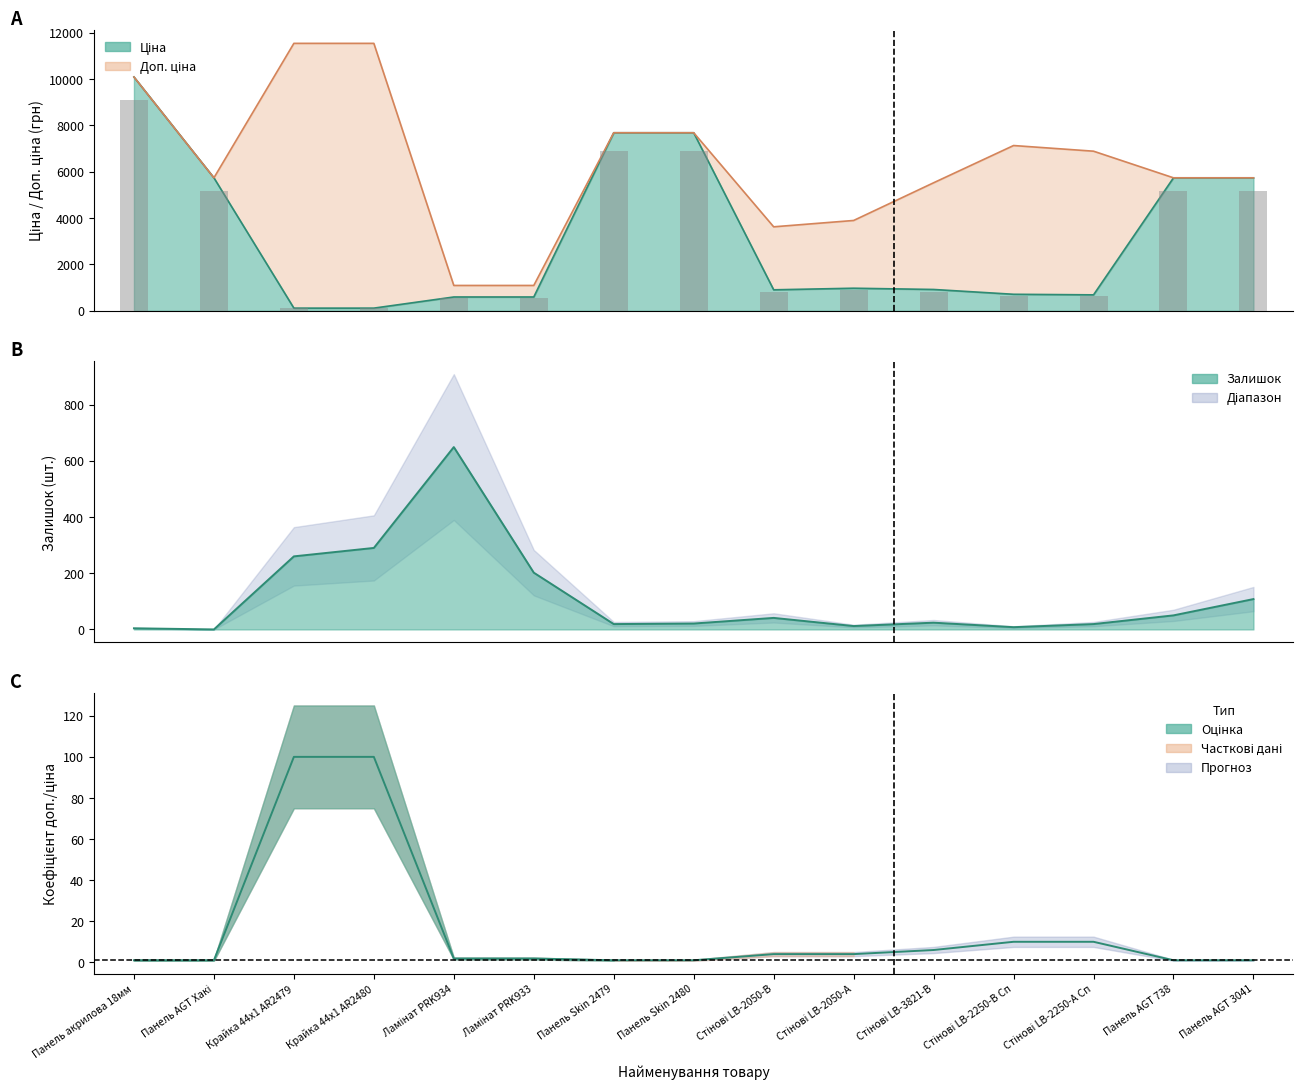

What is the difference between the Ціна values at Стінові LB-2250-А Сп and Стінові LB-2050-А?

285.7